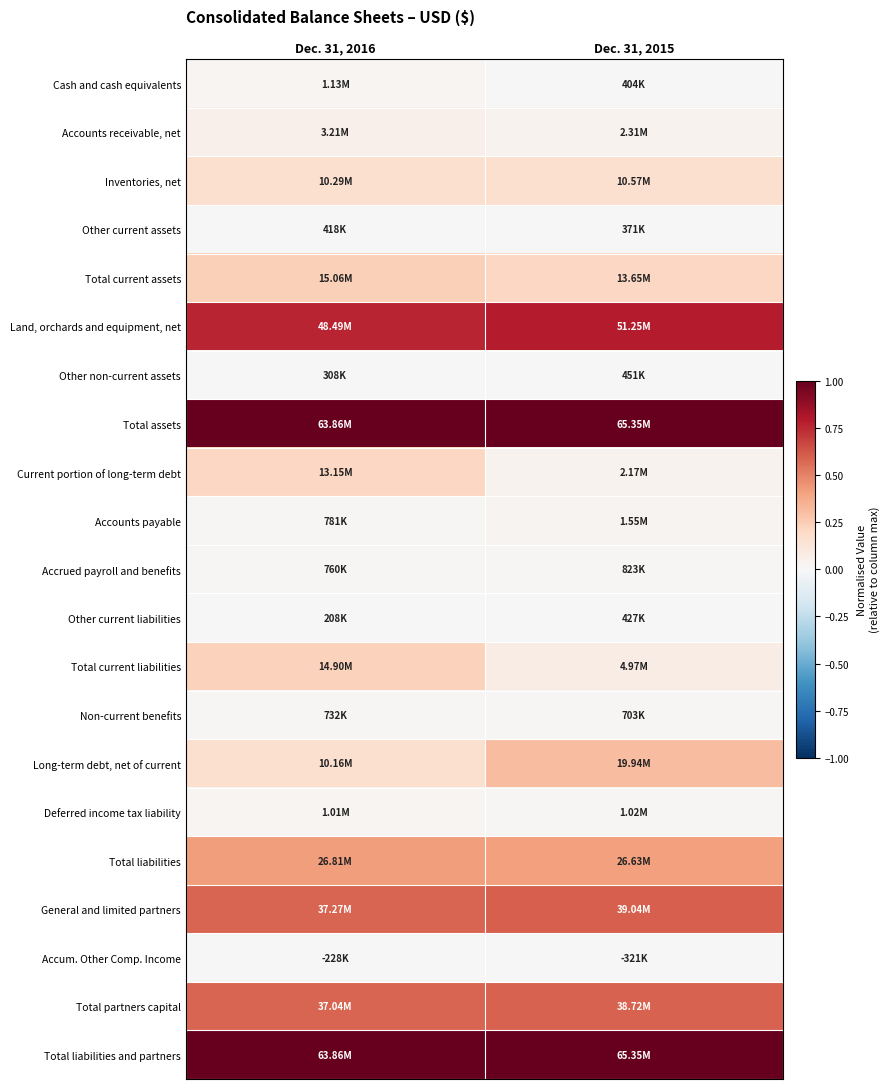

What is the maximum value shown in the chart?

1.0